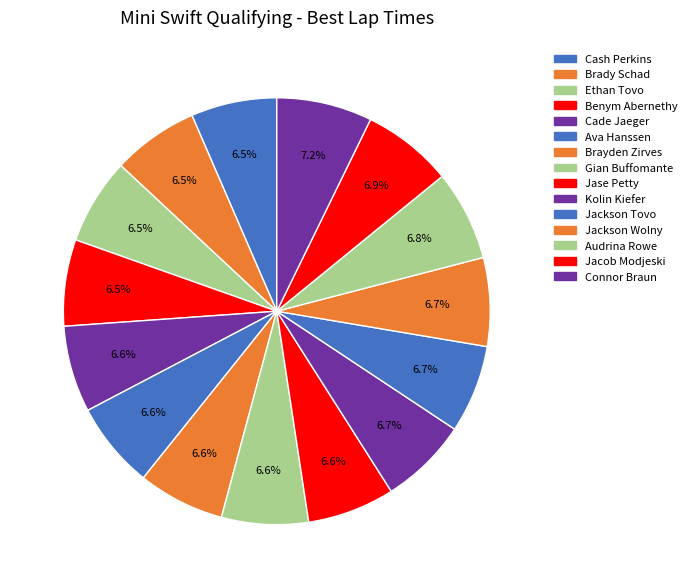

How many slices are in this pie chart?

15